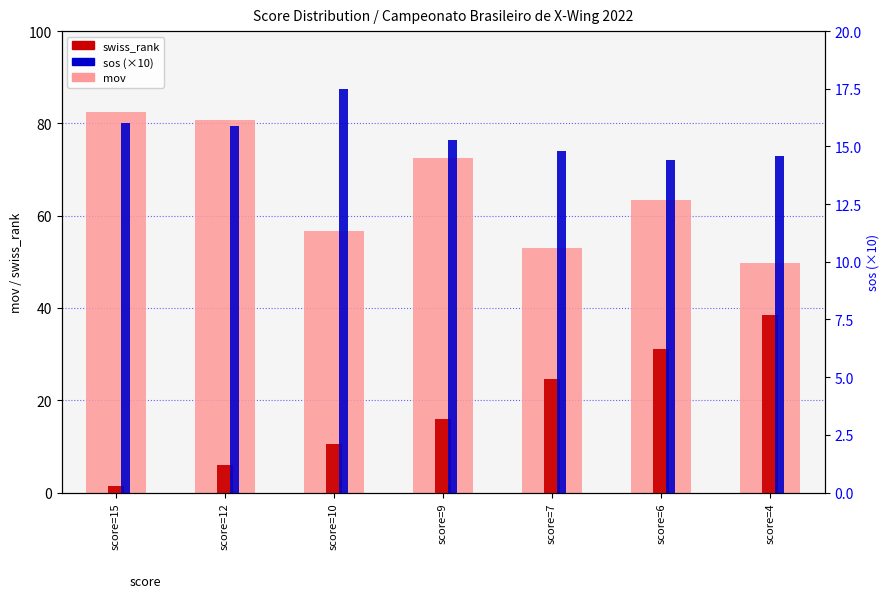

Are the bars horizontal?

No